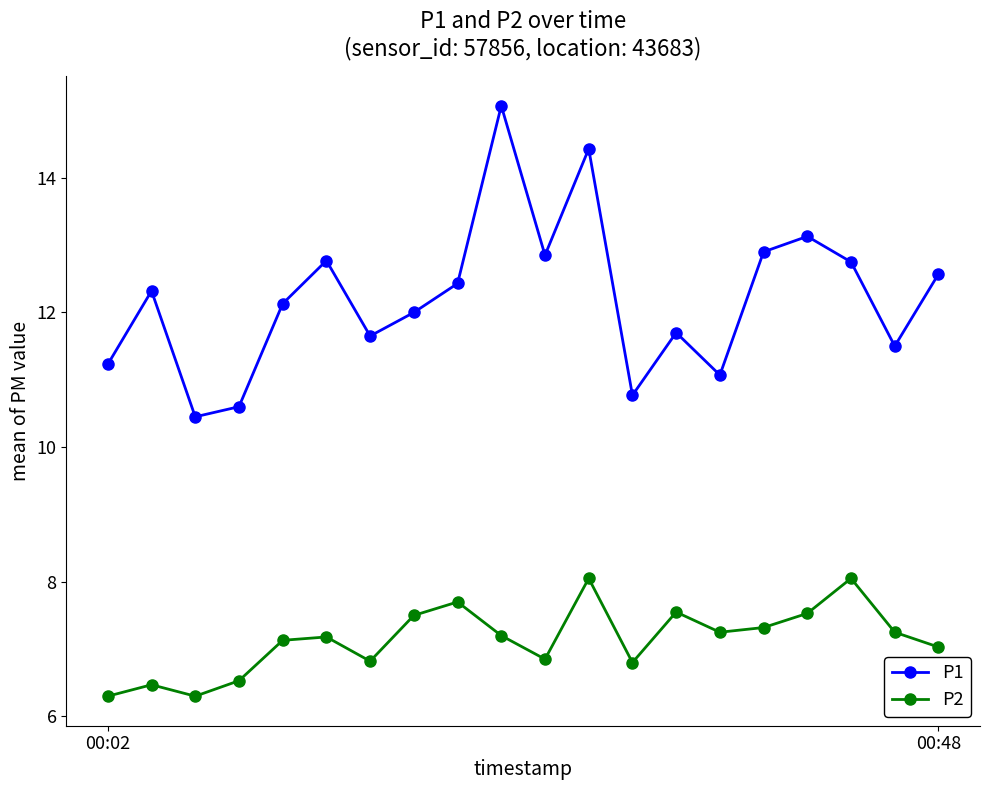

Which series has the largest range (max minus min)?

P1